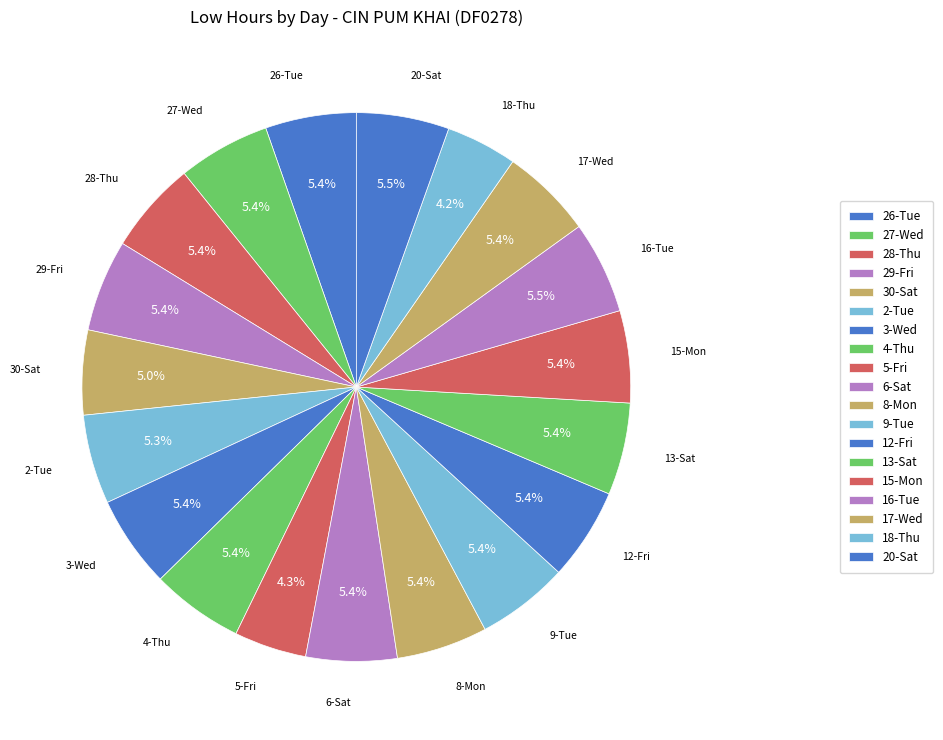

To the nearest percent, what portion does 4-Thu represent?

5%